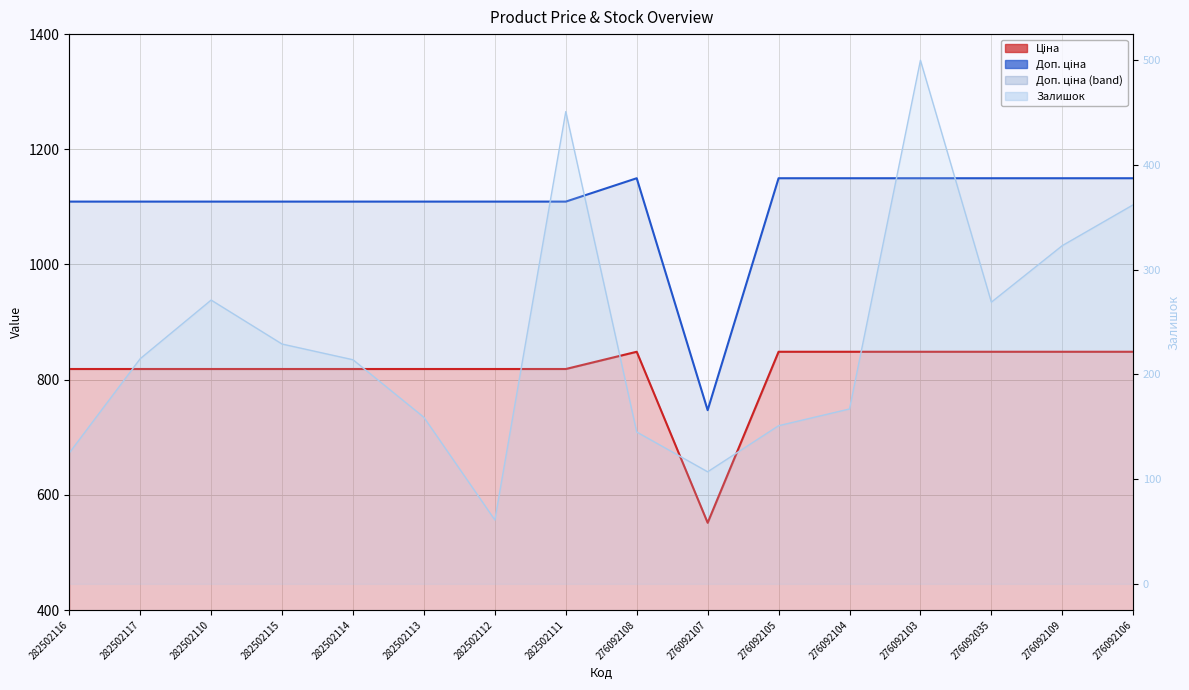

At which category does the chart reach its minimum across all series?

276092107